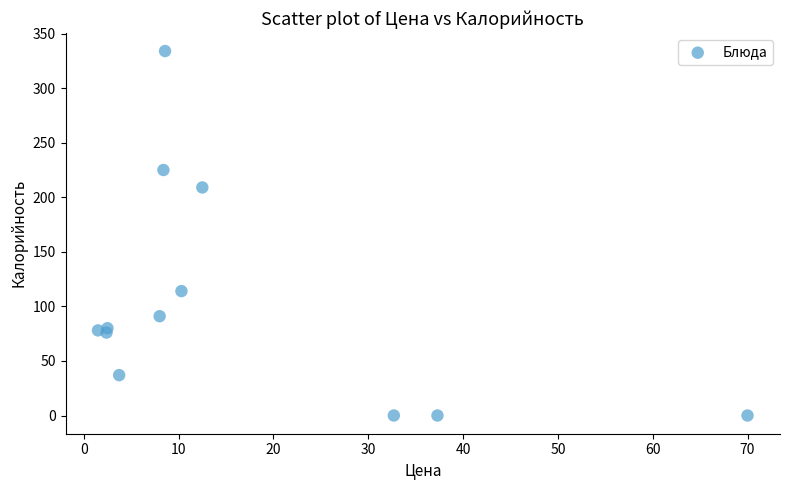

What is the average Y value?

104